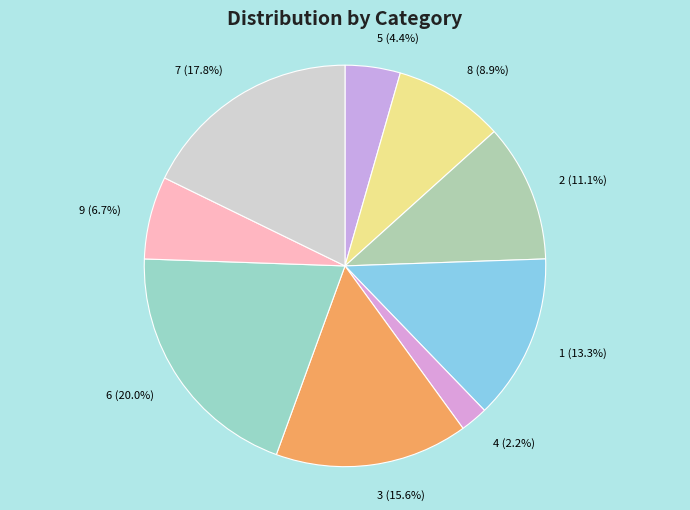

To the nearest percent, what is the average slice percentage?

11%